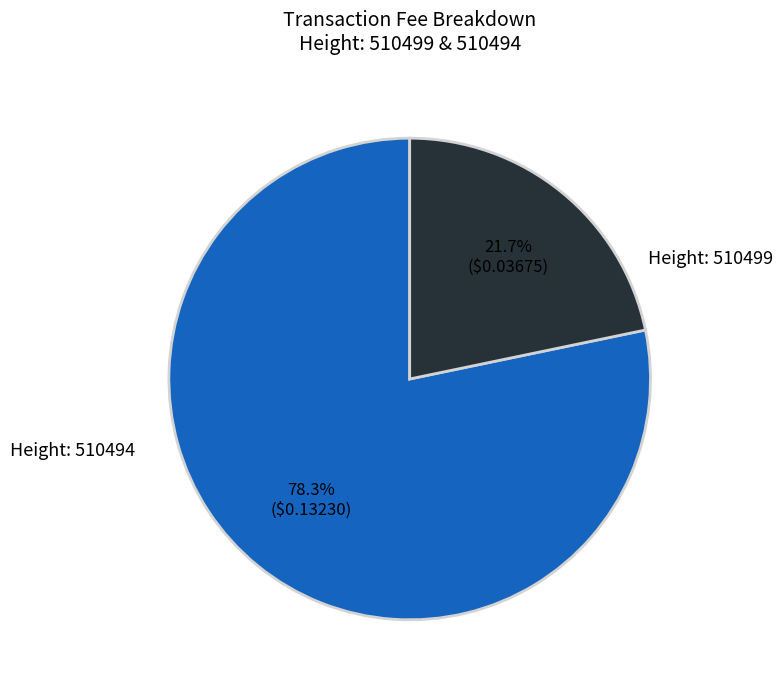

Does any single category account for the majority?

Yes